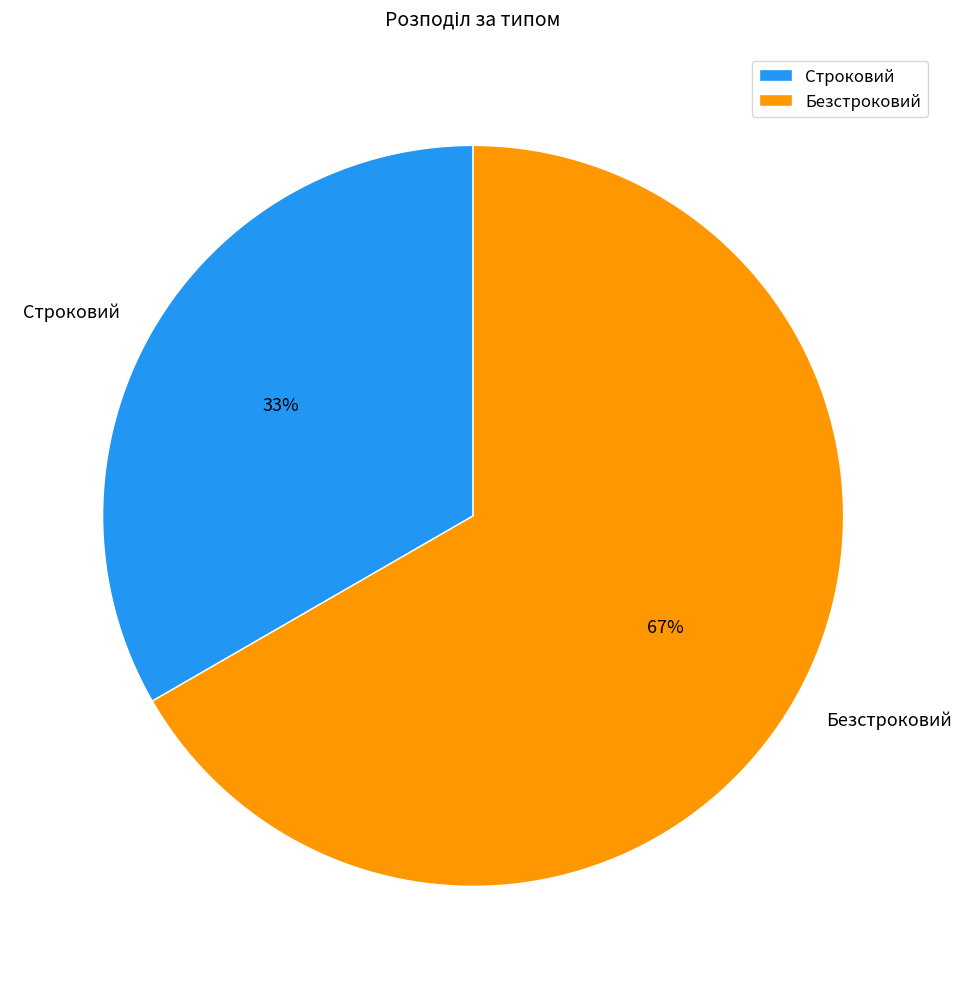

To the nearest percent, what percentage of the pie is Безстроковий?

67%